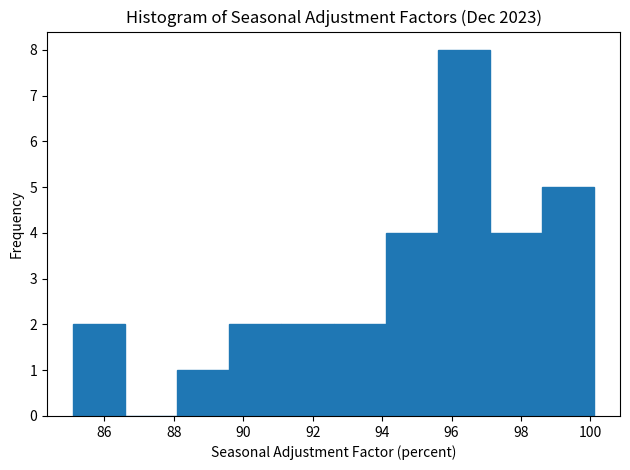

How tall is the bar that spans 95.6 to 97.1 on the x-axis? Neither the bar edges nor the heights are printed on the chart, so give them approximately, as read against the axes.

8